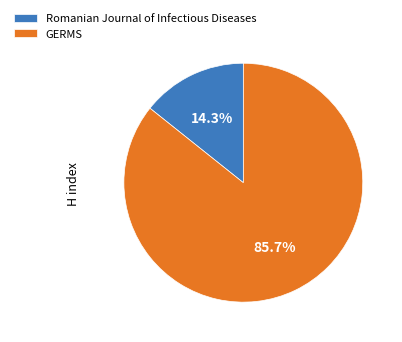

Which has a higher value, Romanian Journal of Infectious Diseases or GERMS?

GERMS